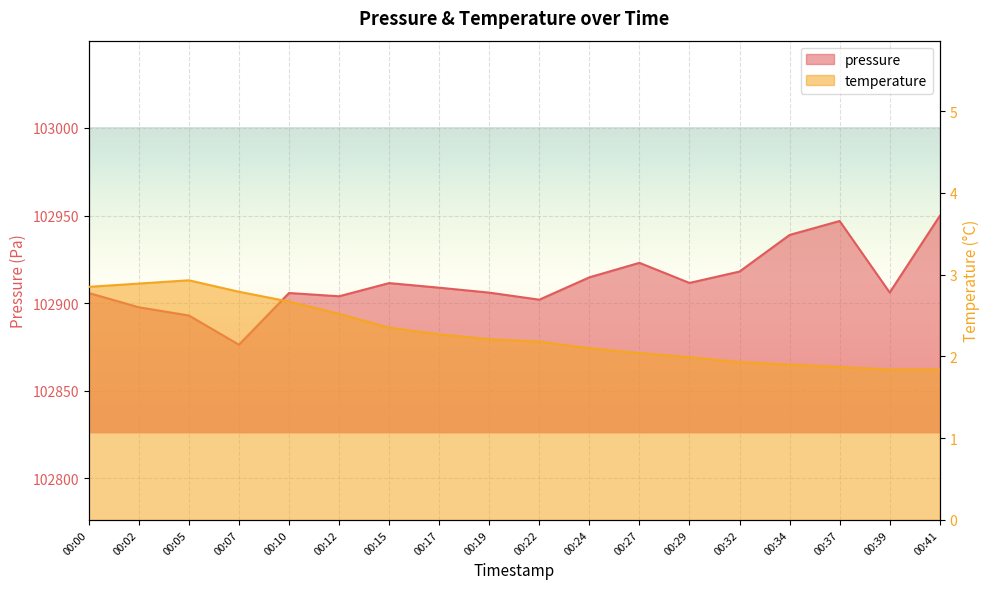

What is the average value of the pressure series?

102912.2